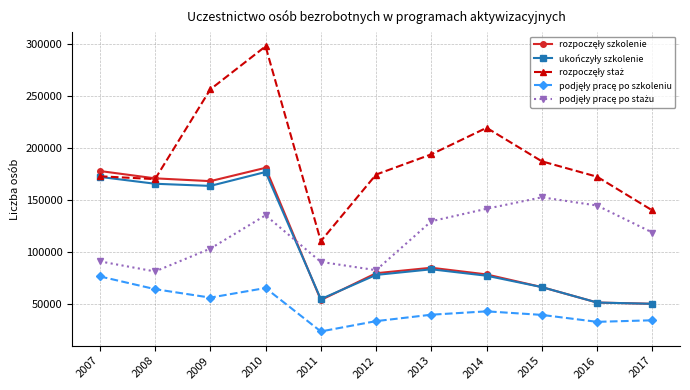

At which category is the sum across all series the highest?

2010